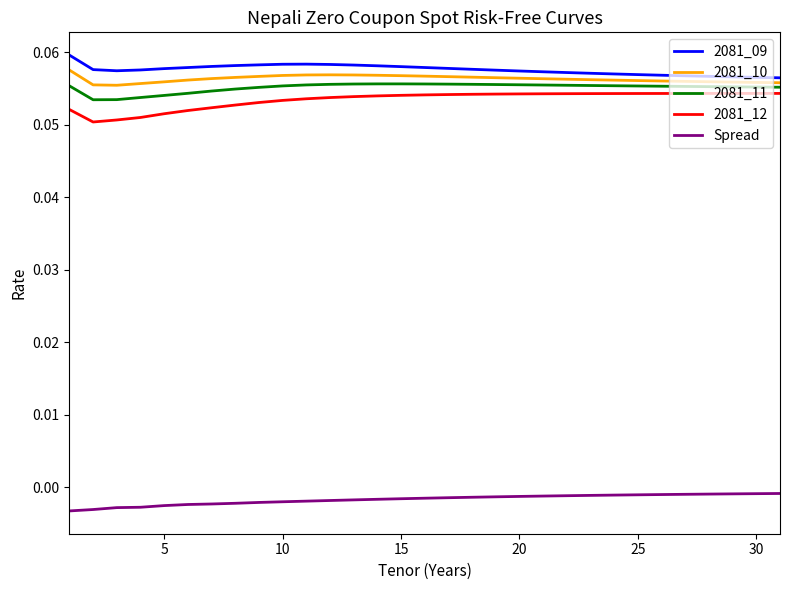

Does the chart display data point markers on the line(s)?

No